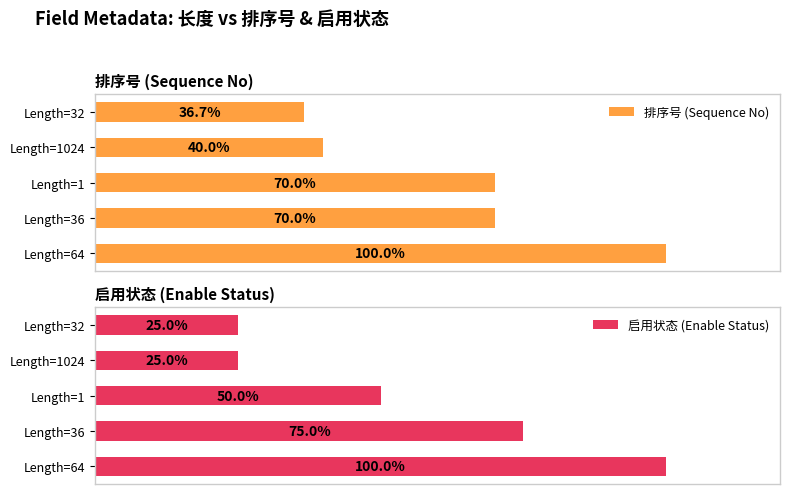

At which label does 启用状态 (Enable Status) reach its peak?

Length=64